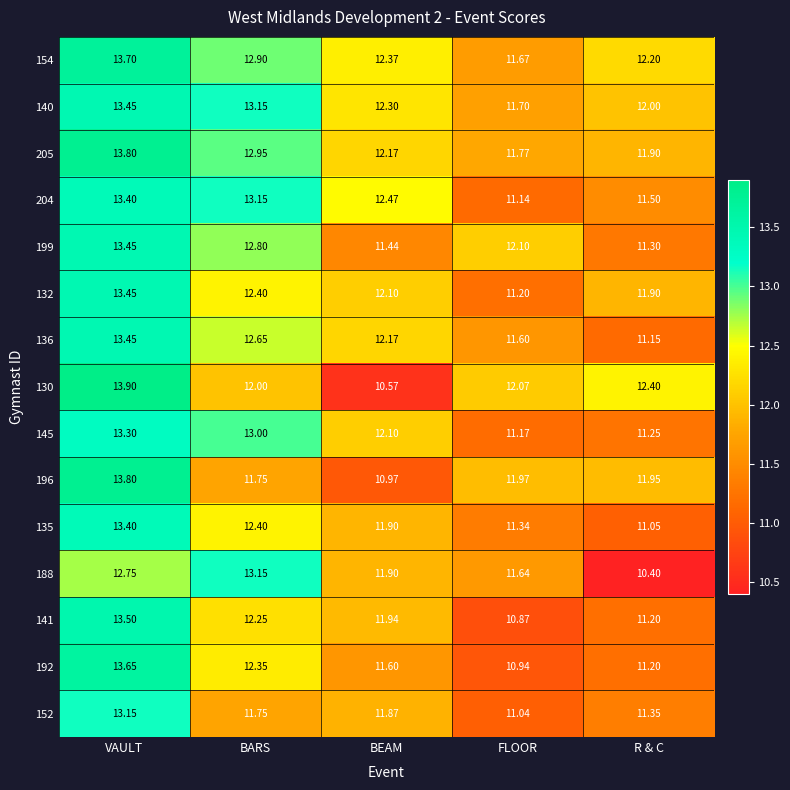

Which series has the largest total across all categories?

154